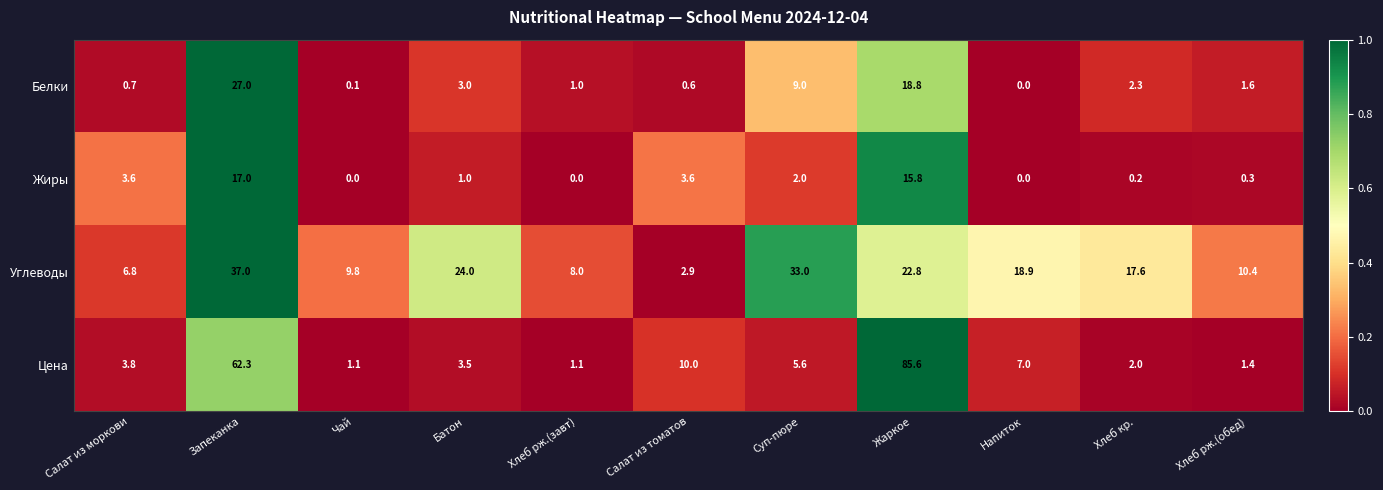

How many series are shown in this chart?

4